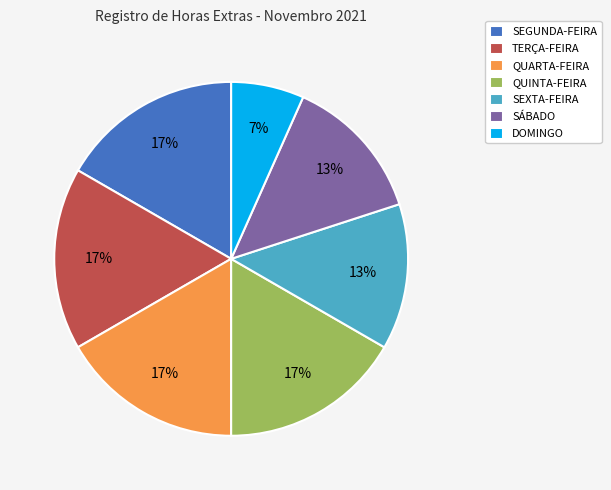

Which category has the smallest portion of the pie?

DOMINGO